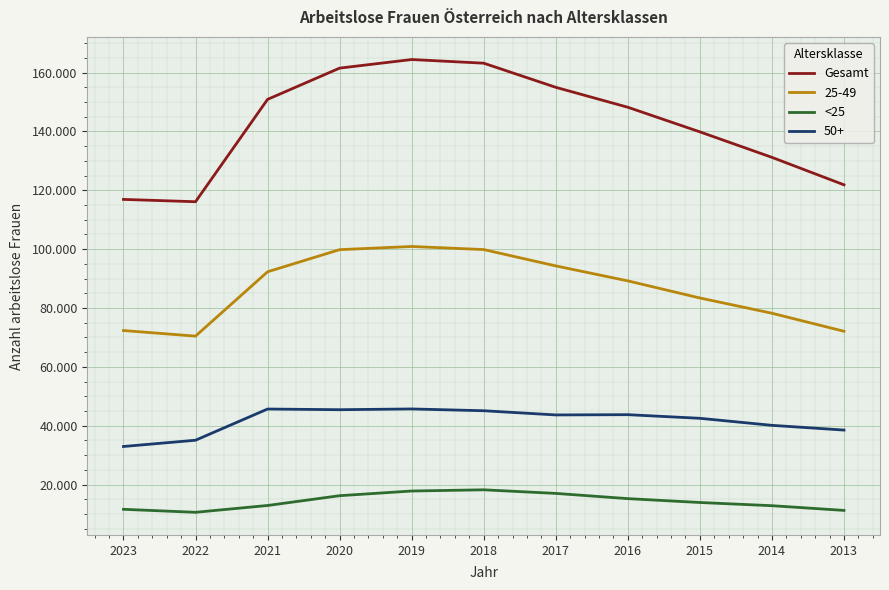

What are all the series names shown in the legend?

Gesamt, 25-49, <25, 50+